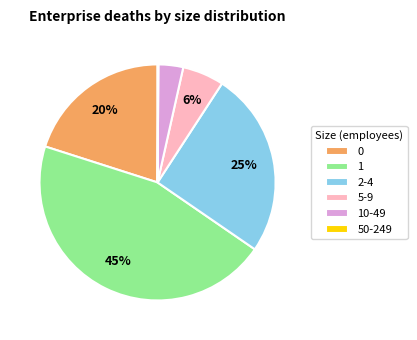

To the nearest percent, what portion does 2-4 represent?

25%